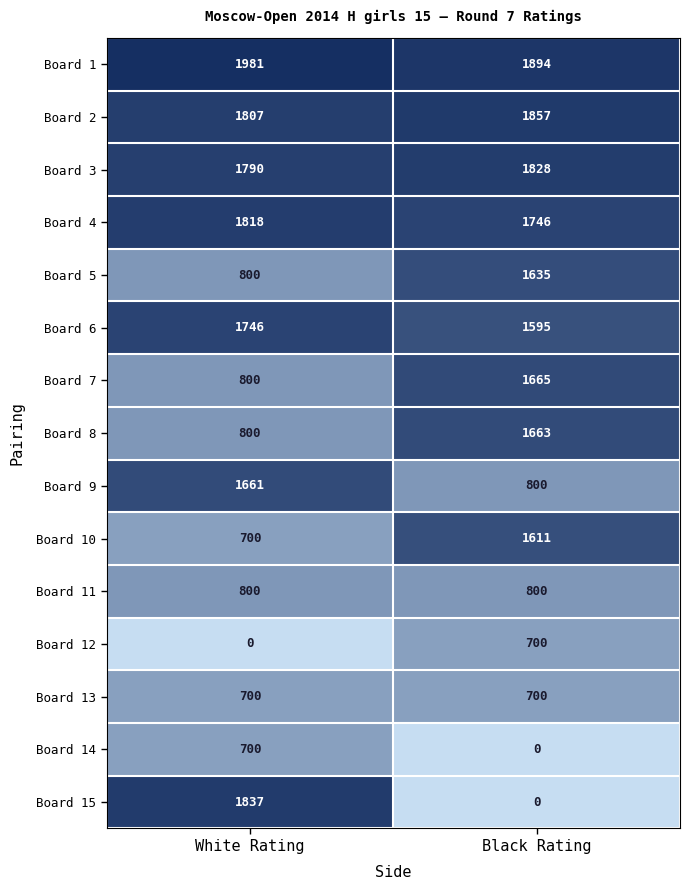

What is the maximum value for Board 15?

1837